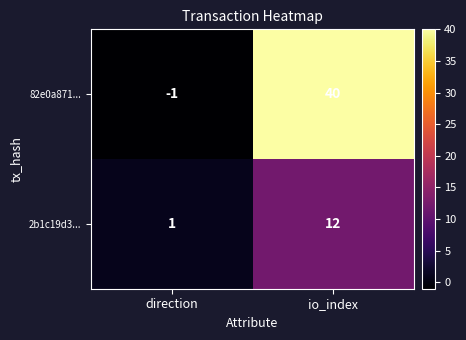

How many series are shown in this chart?

2